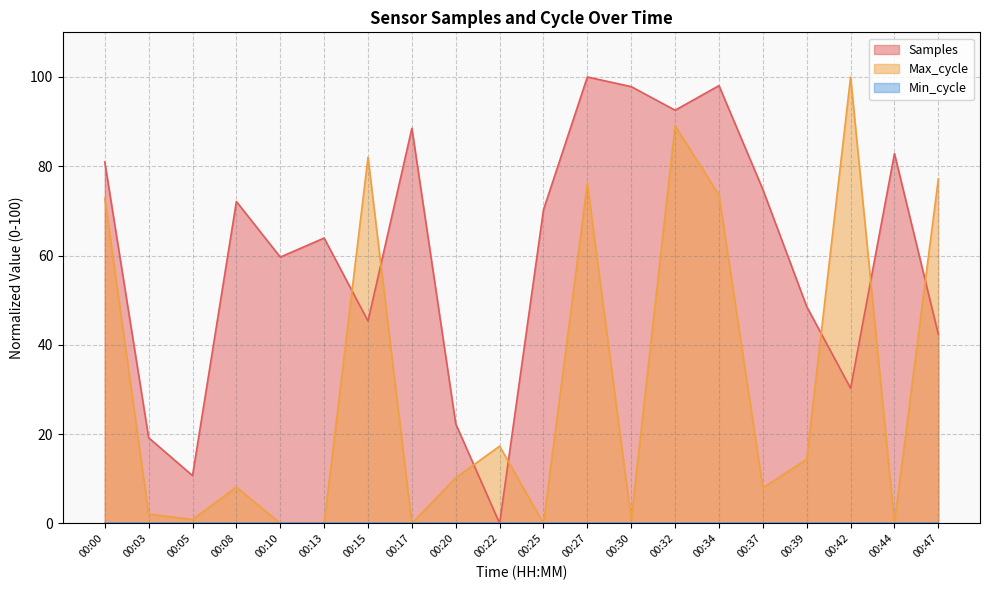

Which has a higher value, 00:15 or 00:39?

00:39